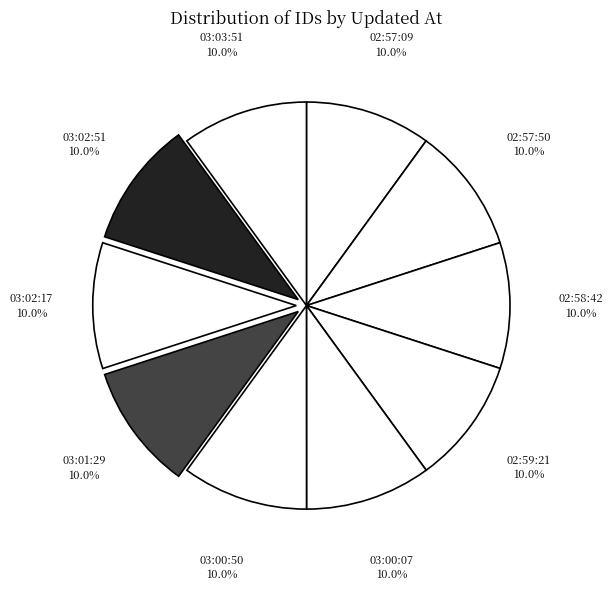

How many slices are in this pie chart?

10